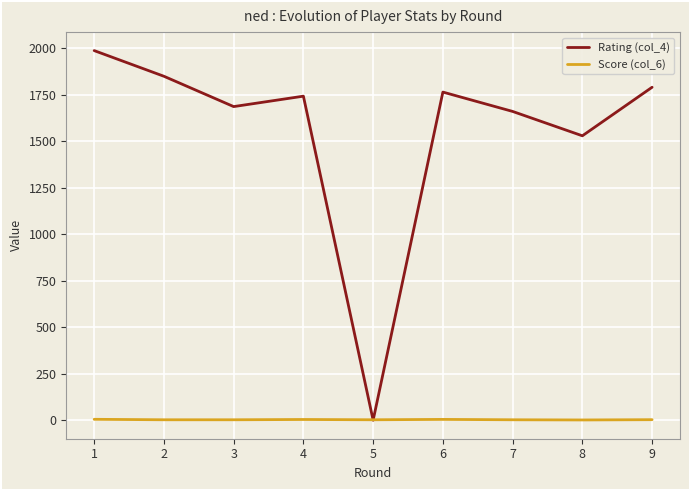

After their last crossing, which series has the higher values: Rating (col_4) or Score (col_6)?

Rating (col_4)